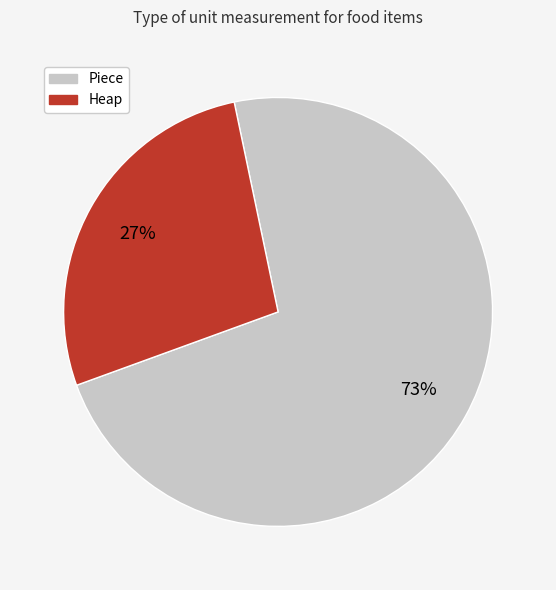

Which category accounts for the majority?

Piece